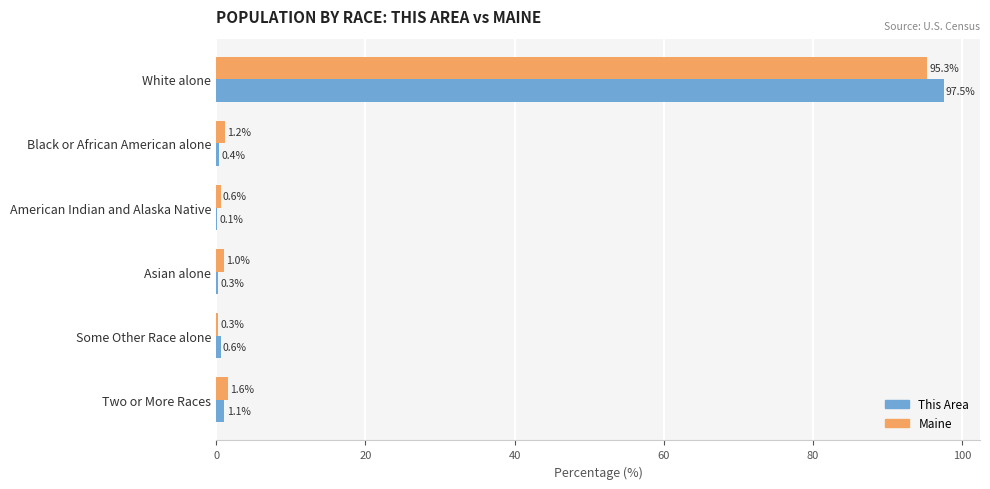

Where is This Area nearest to the value 48?

Two or More Races